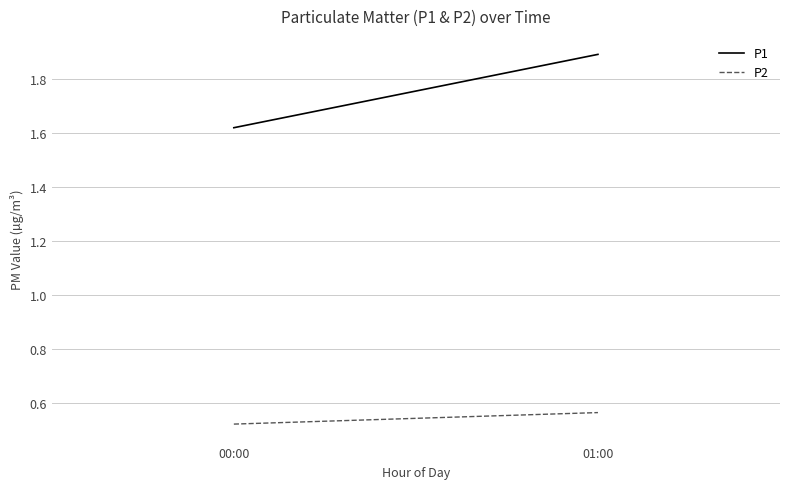

What is the difference between the P1 values at 00:00 and 01:00?

0.3